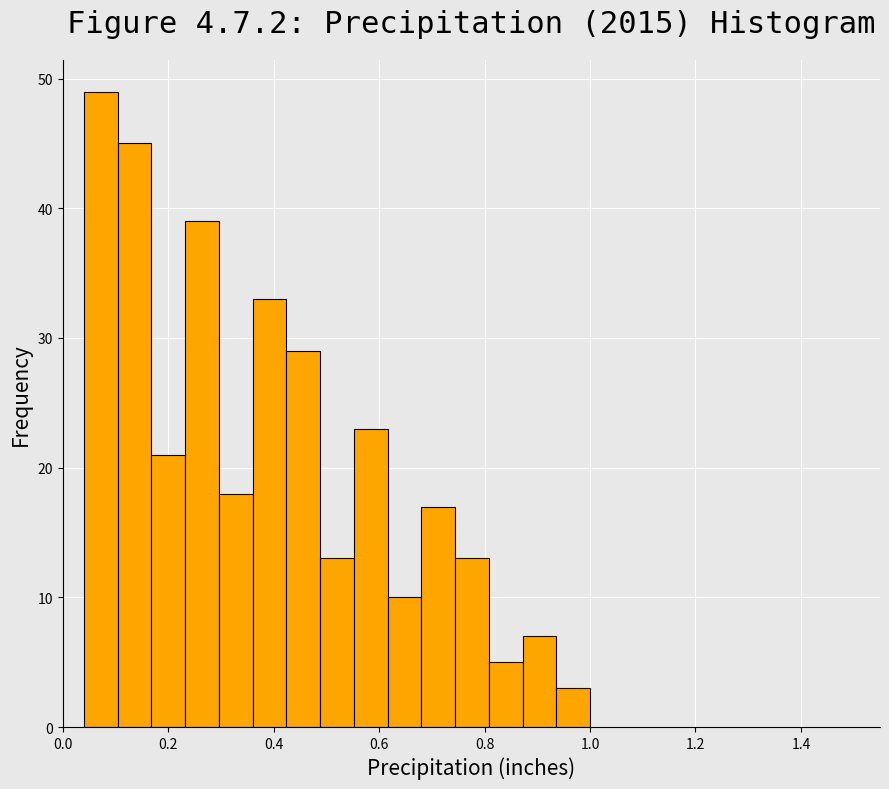

Around what value on the x-axis is the tallest bar? Give the approximate position of its centre, as read against the axis.

0.08